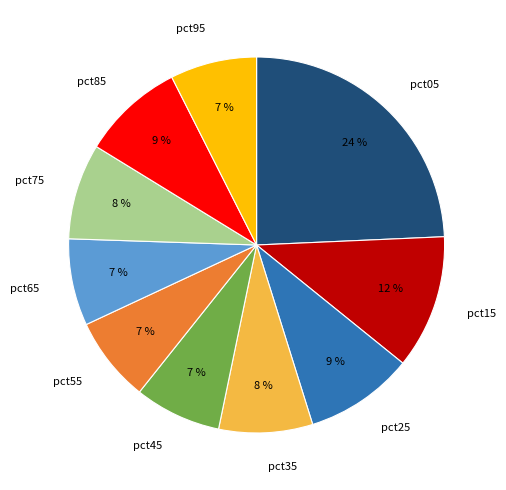

True or false: pct25 accounts for 3% of the total.

False